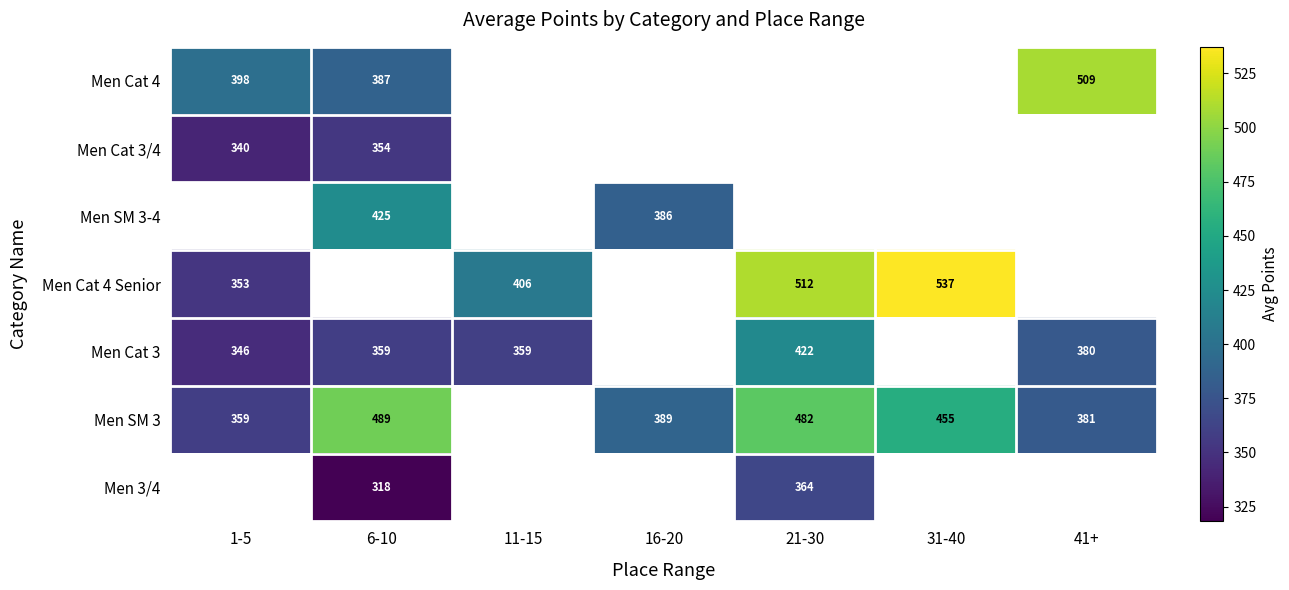

Where does the Men SM 3-4 series first go above 385?

6-10